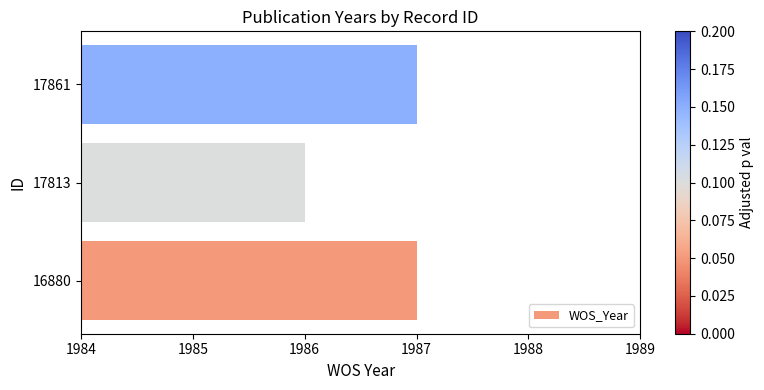

Which has a higher value, 17813 or 17861?

17861